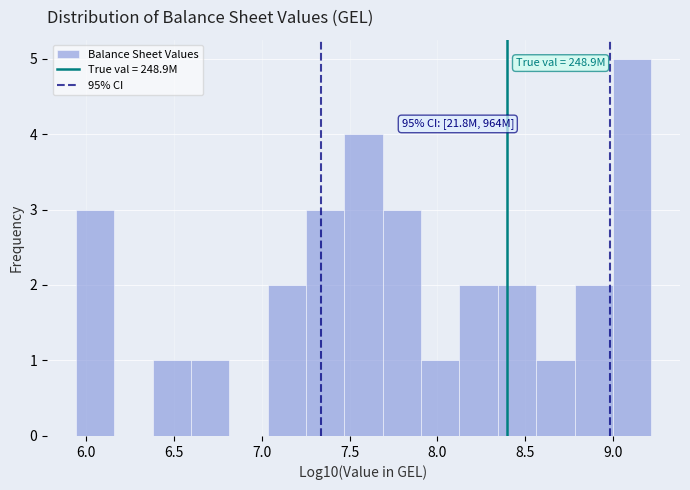

Over which range of the x-axis is the bar tallest?

9.00 to 9.20